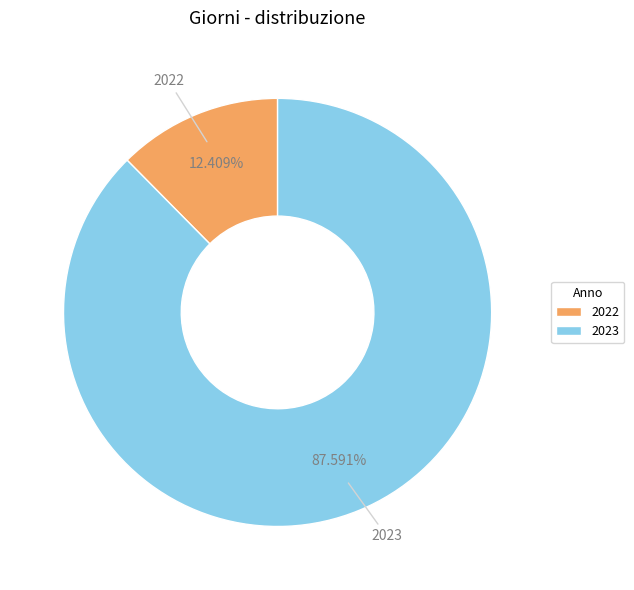

How many slices are in this pie chart?

2